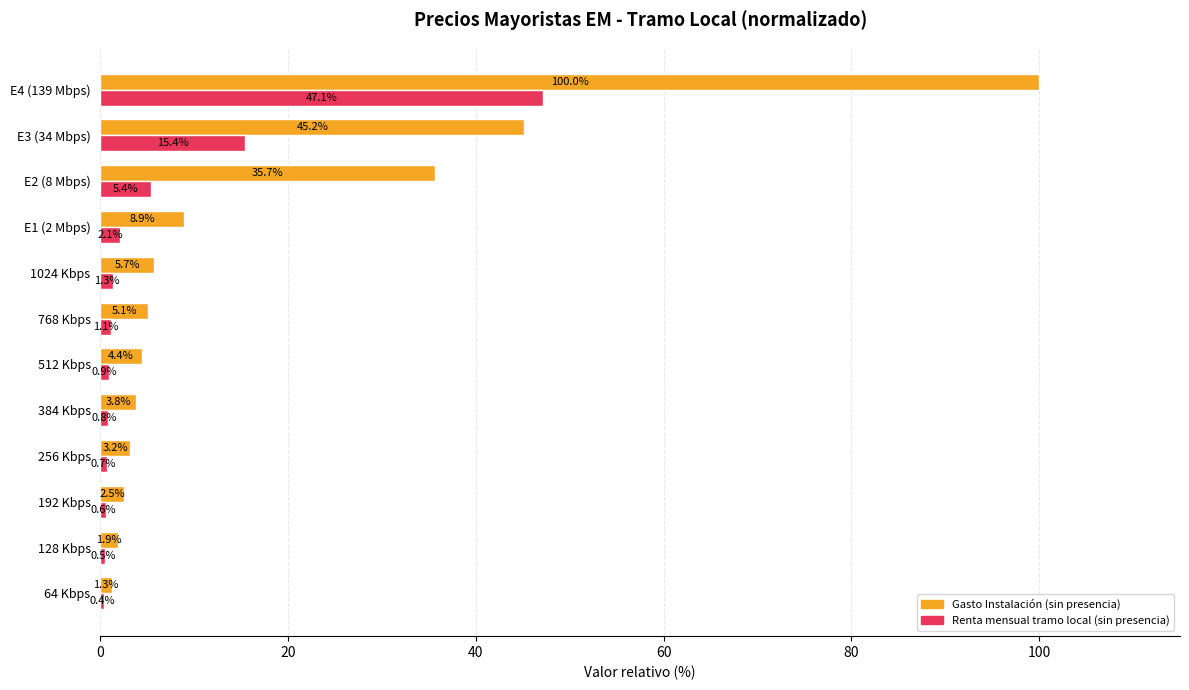

Count the number of data series in this chart.

2